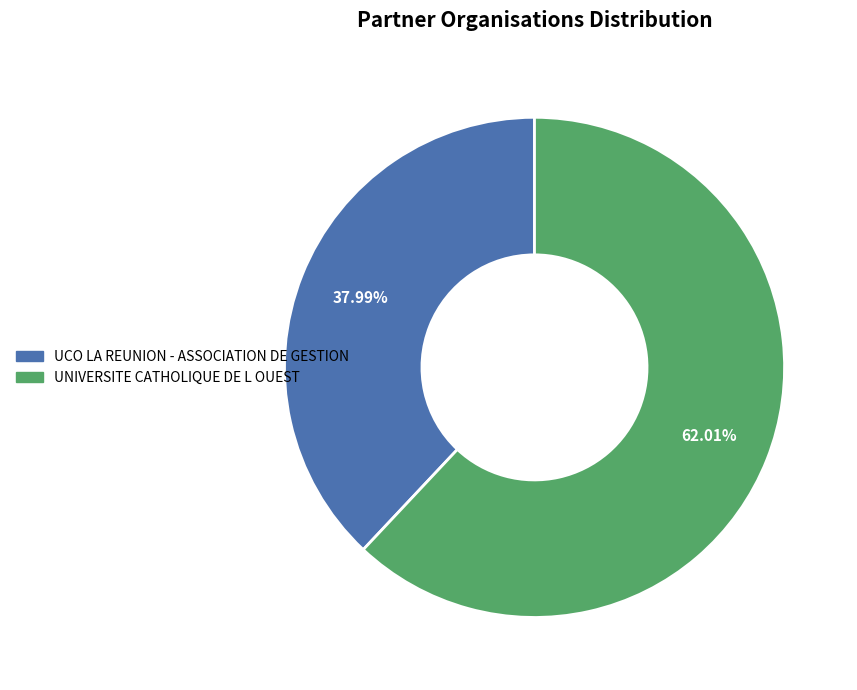

Which slice is the largest?

UNIVERSITE CATHOLIQUE DE L OUEST